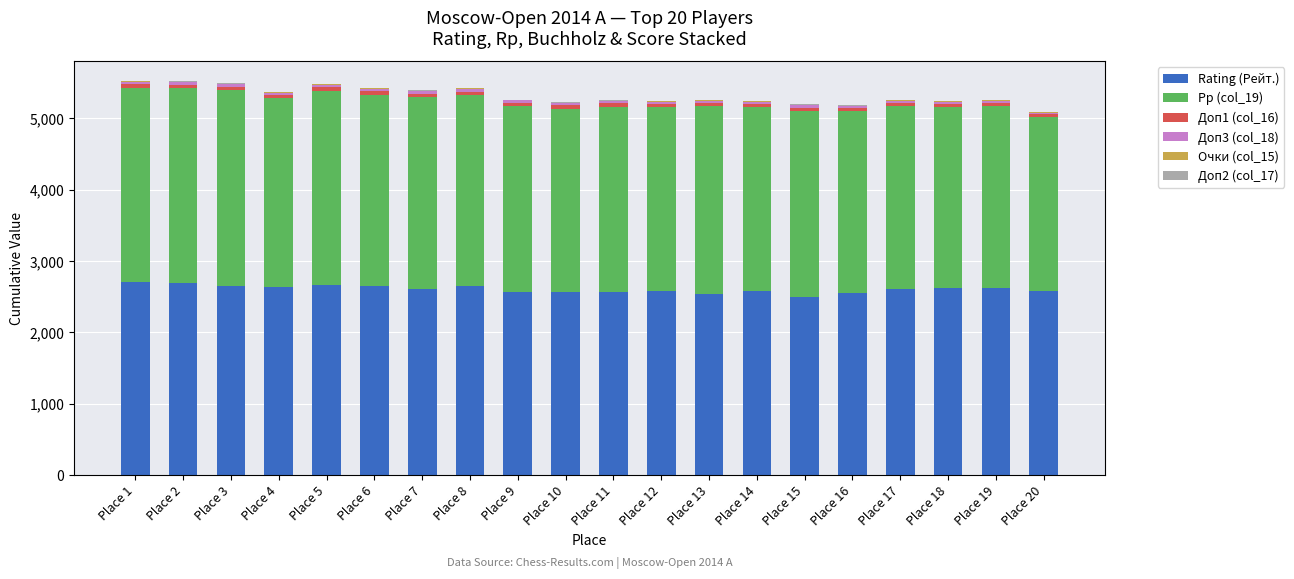

What is the sum of all Rating (Рейт.) values?

52161.0